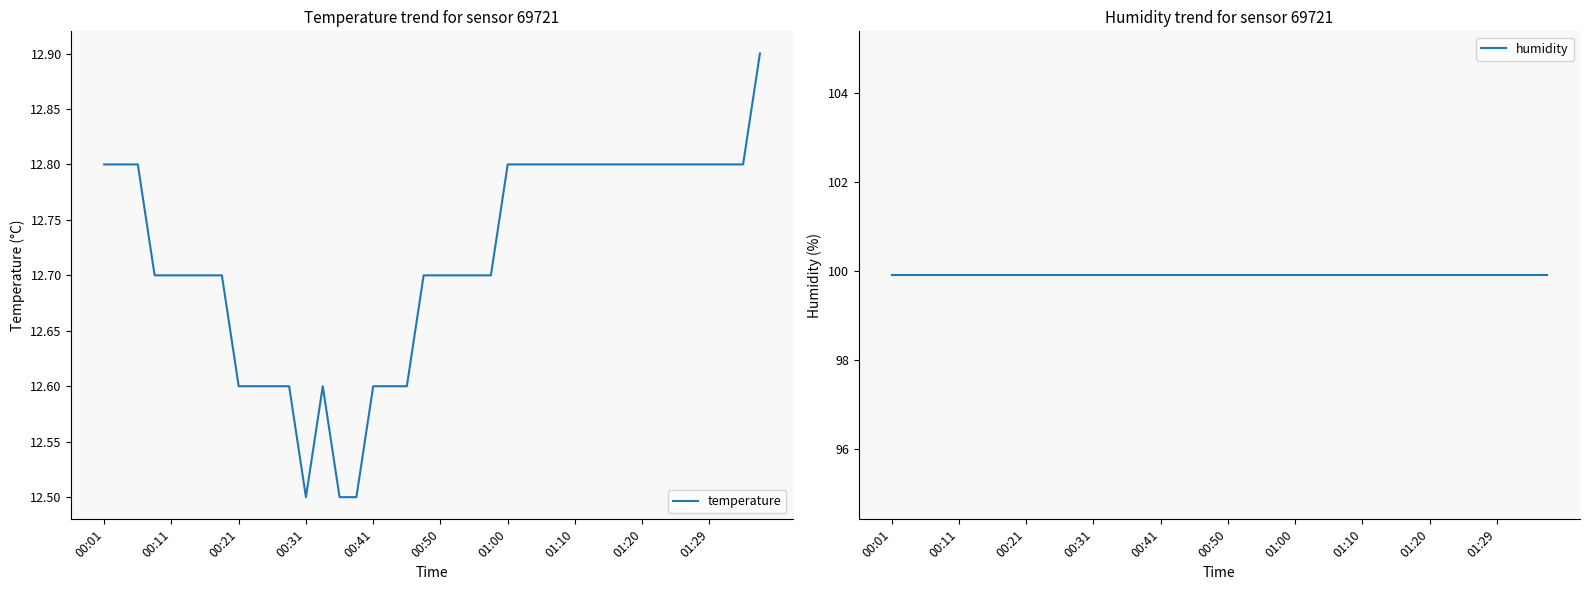

True or false: humidity has more than 2 interior local peaks.

False